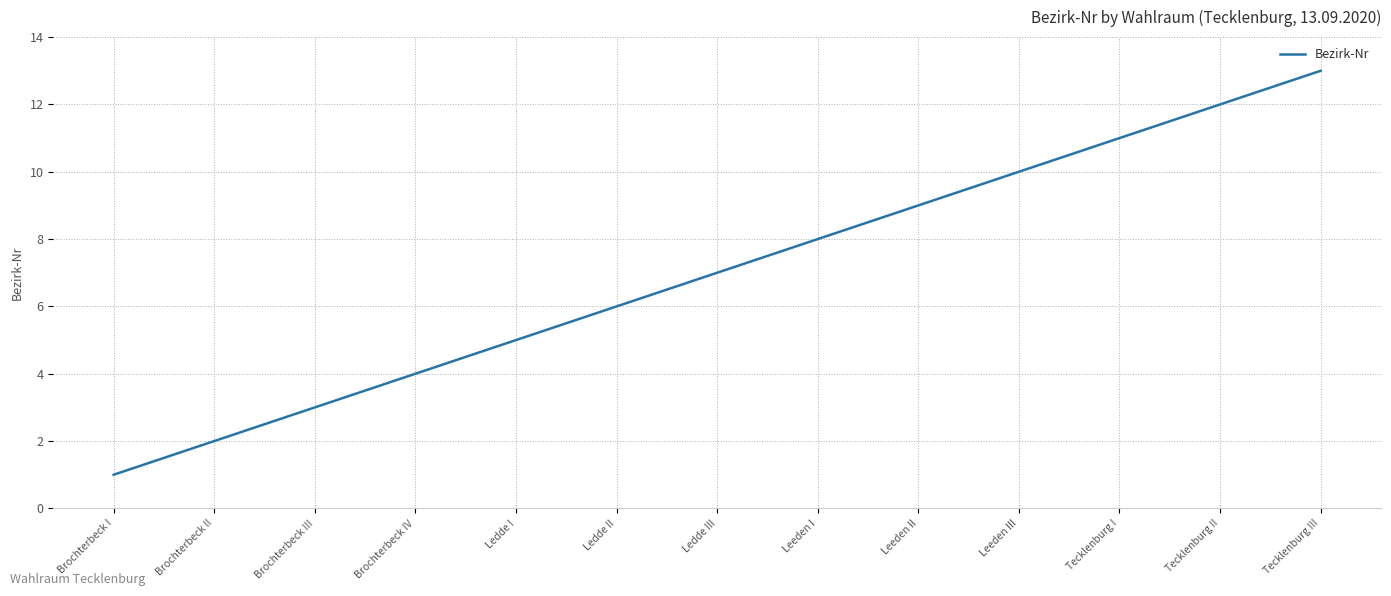

Which label corresponds to the smallest value in the chart?

Brochterbeck I